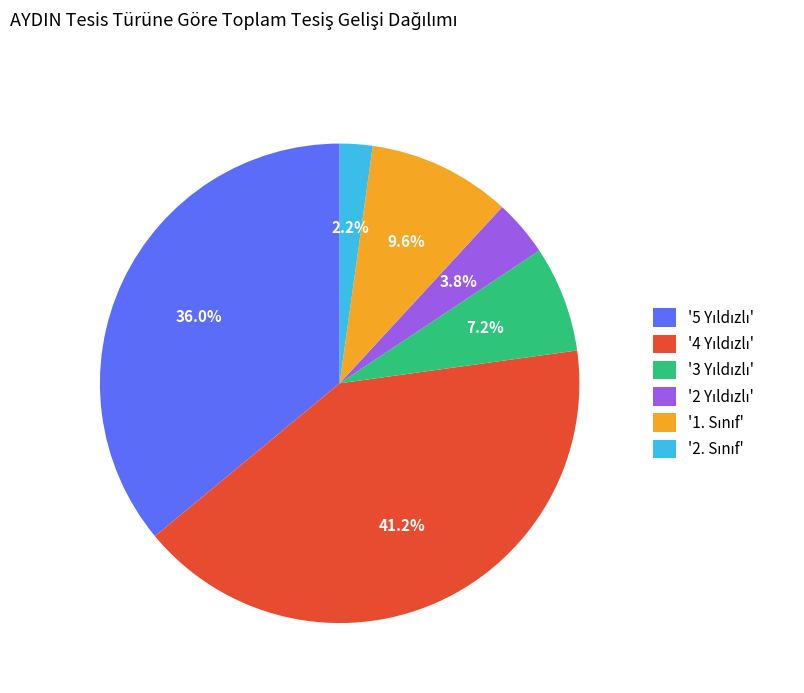

Is there any slice that represents more than half of the pie?

No